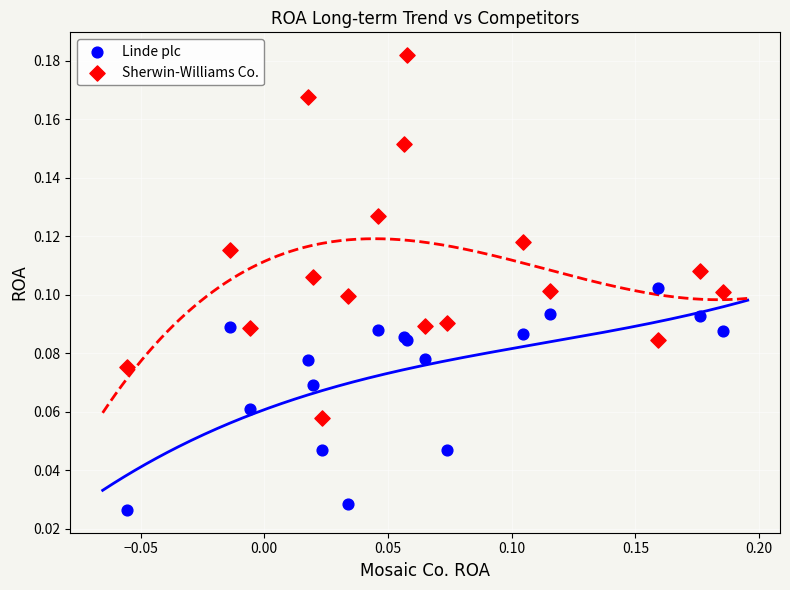

What are all the series names shown in the legend?

Linde plc, Sherwin-Williams Co.